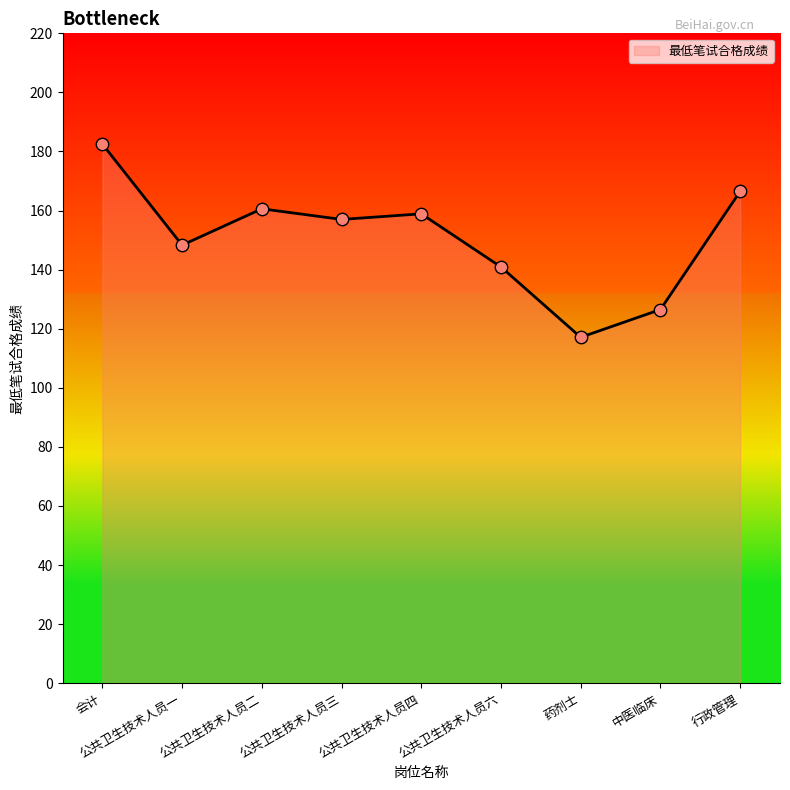

Approximately how many times larger is the value at 公共卫生技术人员一 compared to 公共卫生技术人员二?

0.9